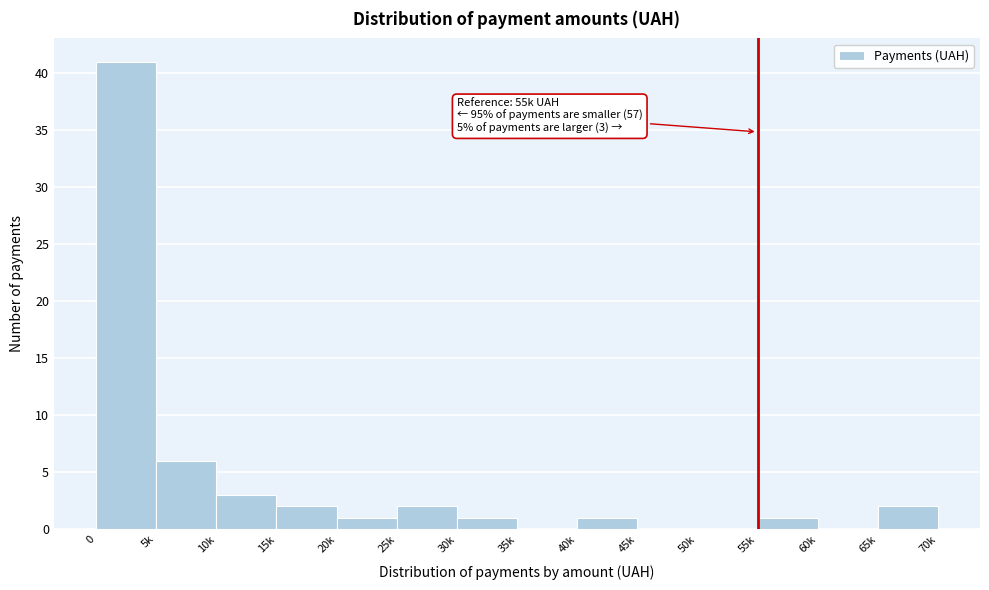

Reading right to left, extract all data points from this chart.

65k=2	60k=0	55k=1	50k=0	45k=0	40k=1	35k=0	30k=1	25k=2	20k=1	15k=2	10k=3	5k=6	0=41